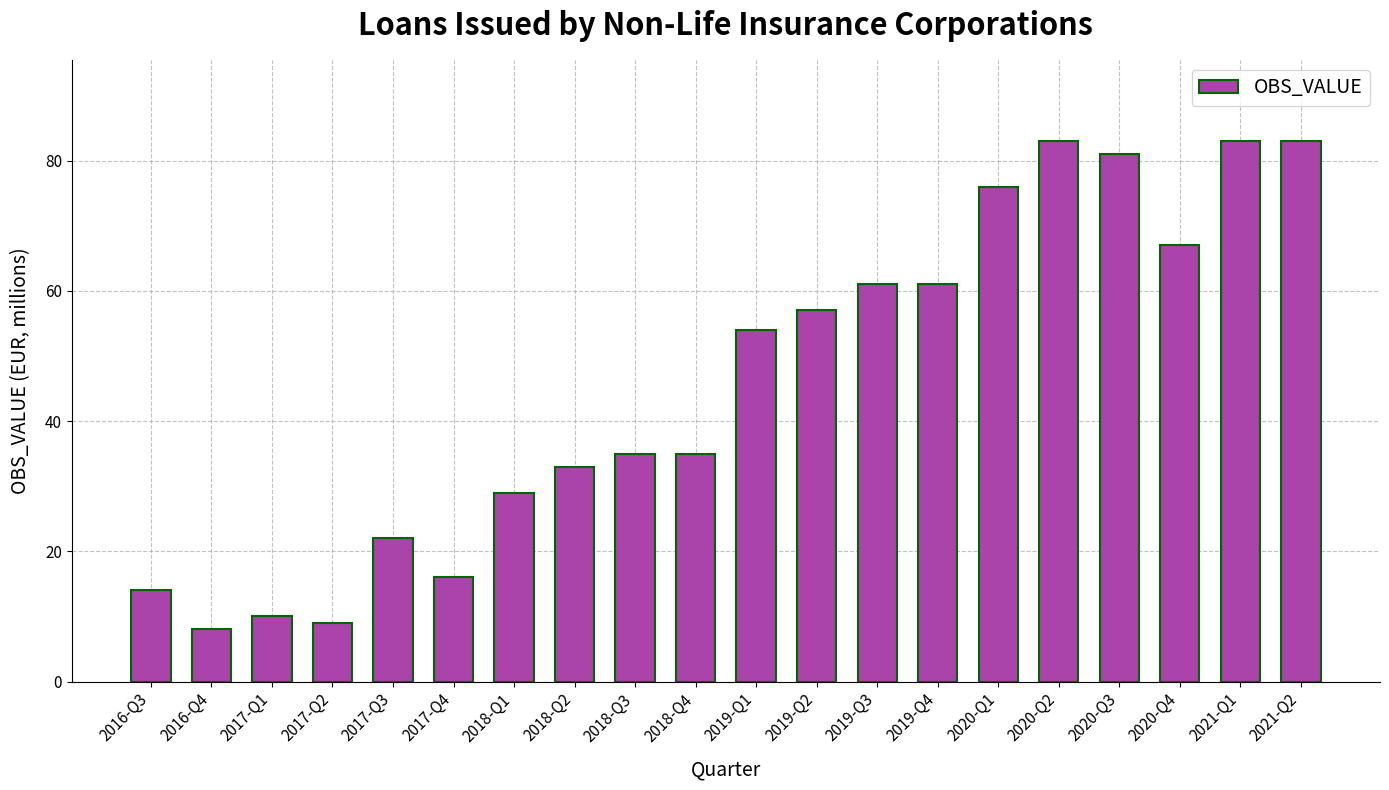

What is the ratio of the value at 2020-Q3 to the value at 2020-Q2?

1.0